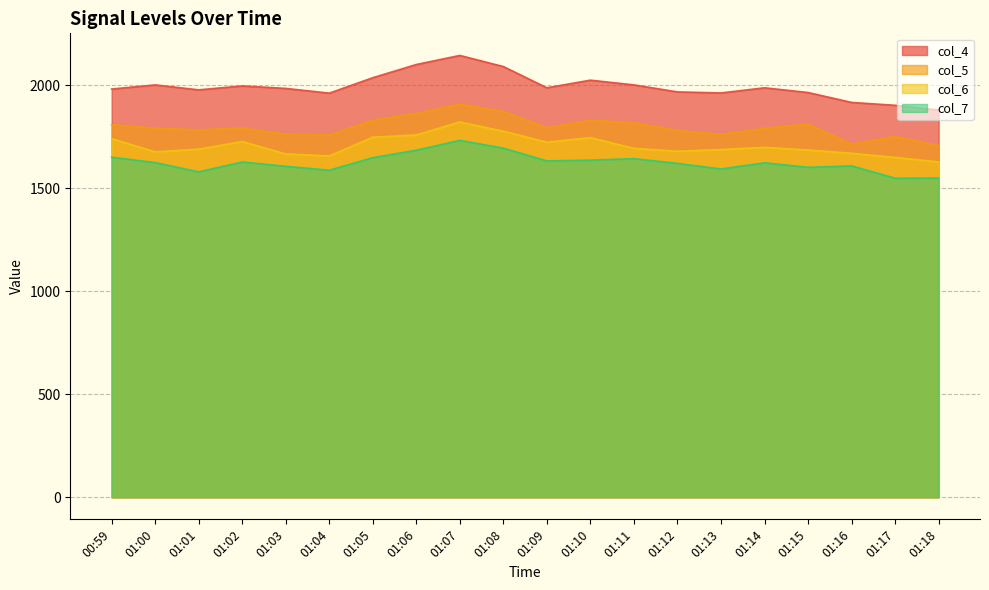

What are all the series names shown in the legend?

col_4, col_5, col_6, col_7